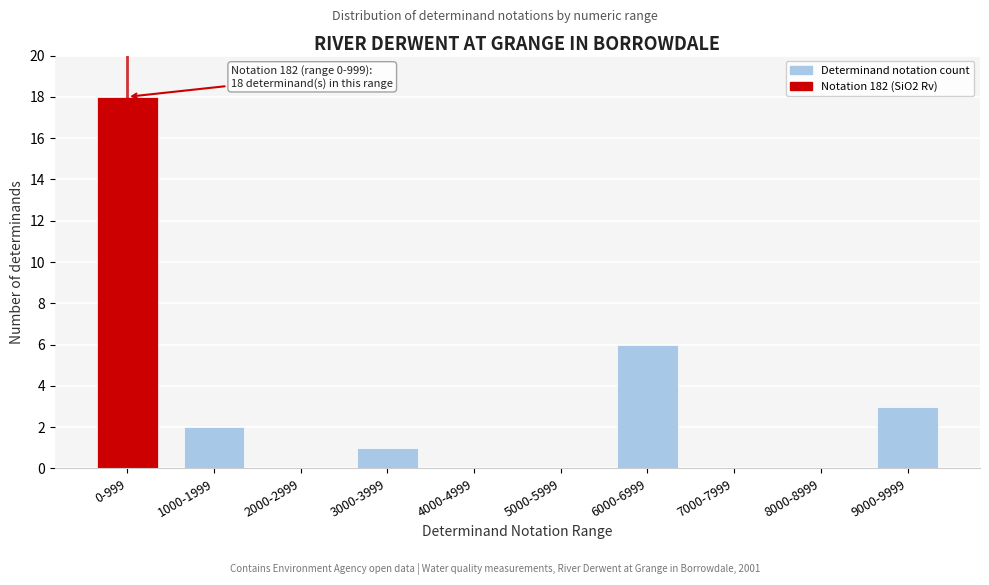

Reading left to right, what are all the values shown in this chart?

0-999=18	1000-1999=2	2000-2999=0	3000-3999=1	4000-4999=0	5000-5999=0	6000-6999=6	7000-7999=0	8000-8999=0	9000-9999=3